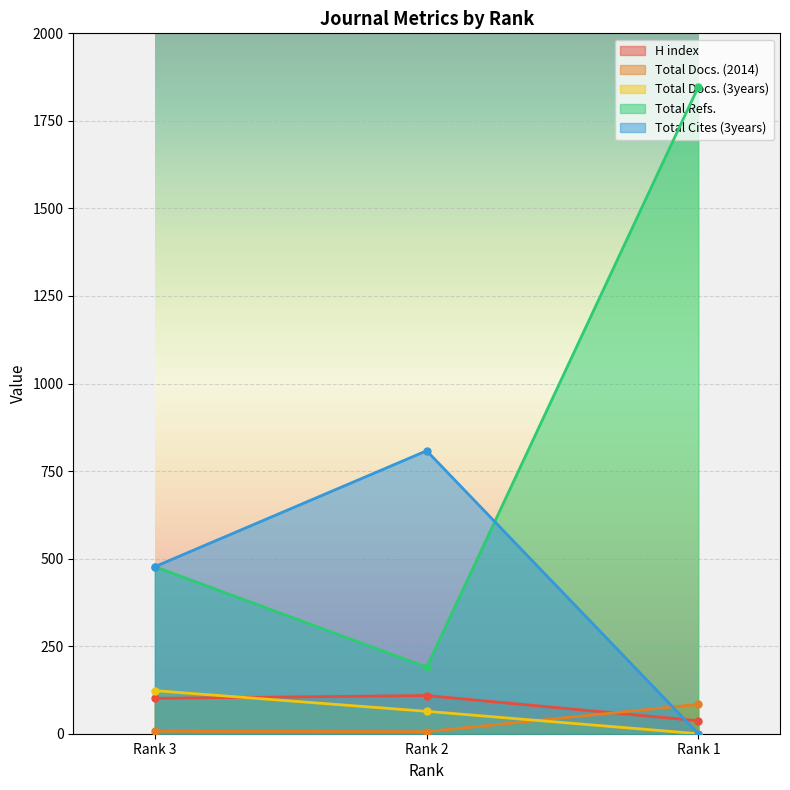

Reading left to right, what are all the values shown in this chart?

H index: 101	109	37
Total Docs. (2014): 7	6	84
Total Docs. (3years): 123	64	0
Total Refs.: 477	190	1848
Total Cites (3years): 477	808	0